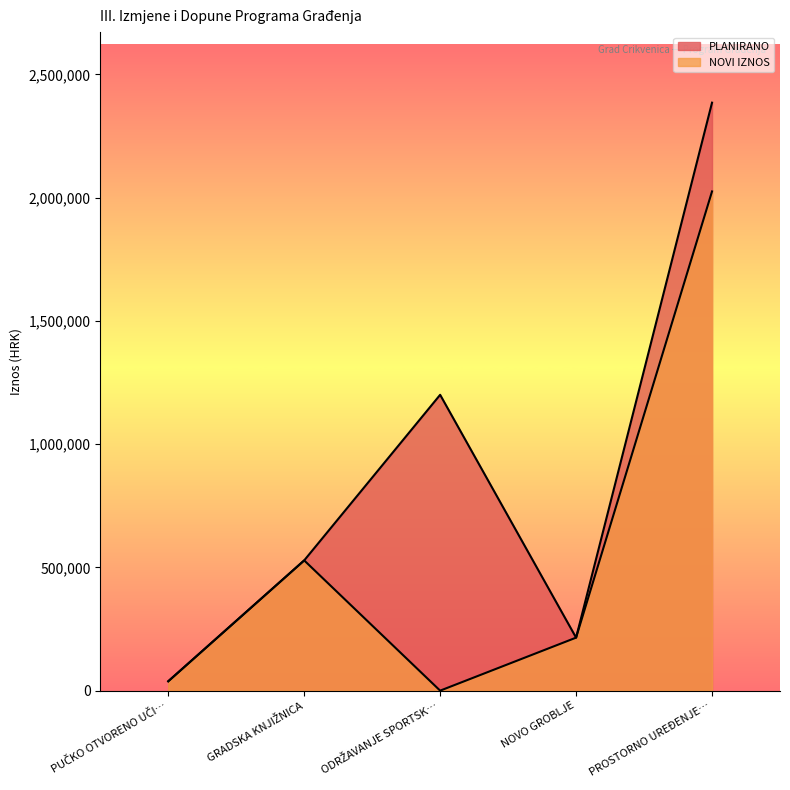

What is the label of the 1st point from the left?

PUČKO OTVORENO UČI…